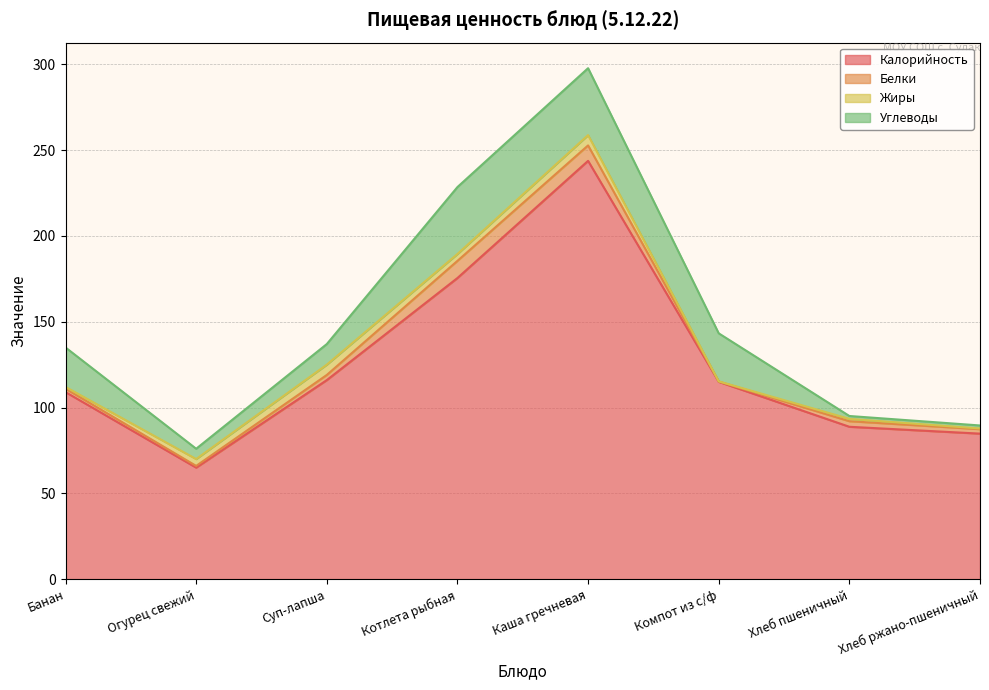

What is the maximum value for Углеводы?

39.0